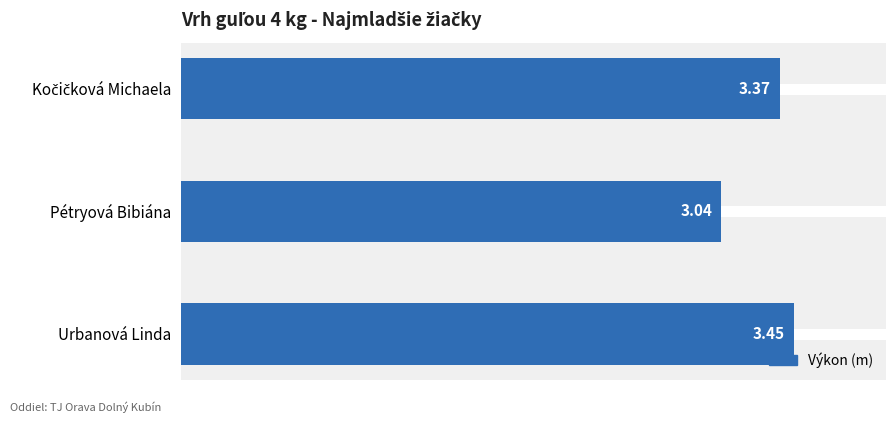

Which label corresponds to the smallest value in the chart?

Pétryová Bibiána